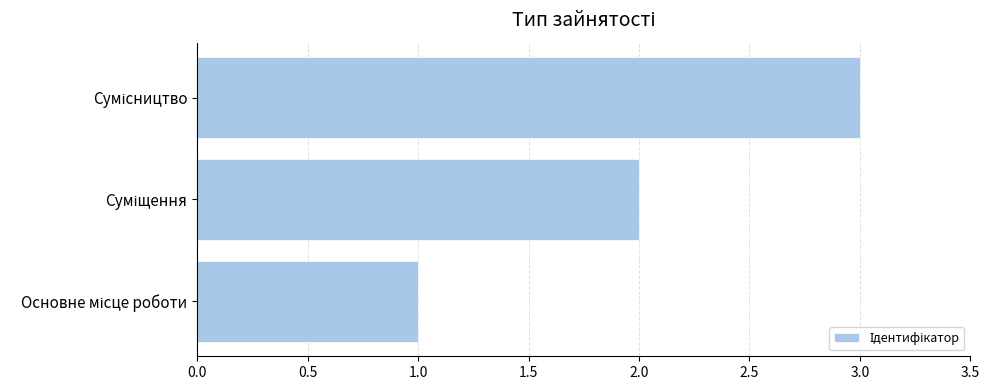

How many data points does each series have?

3